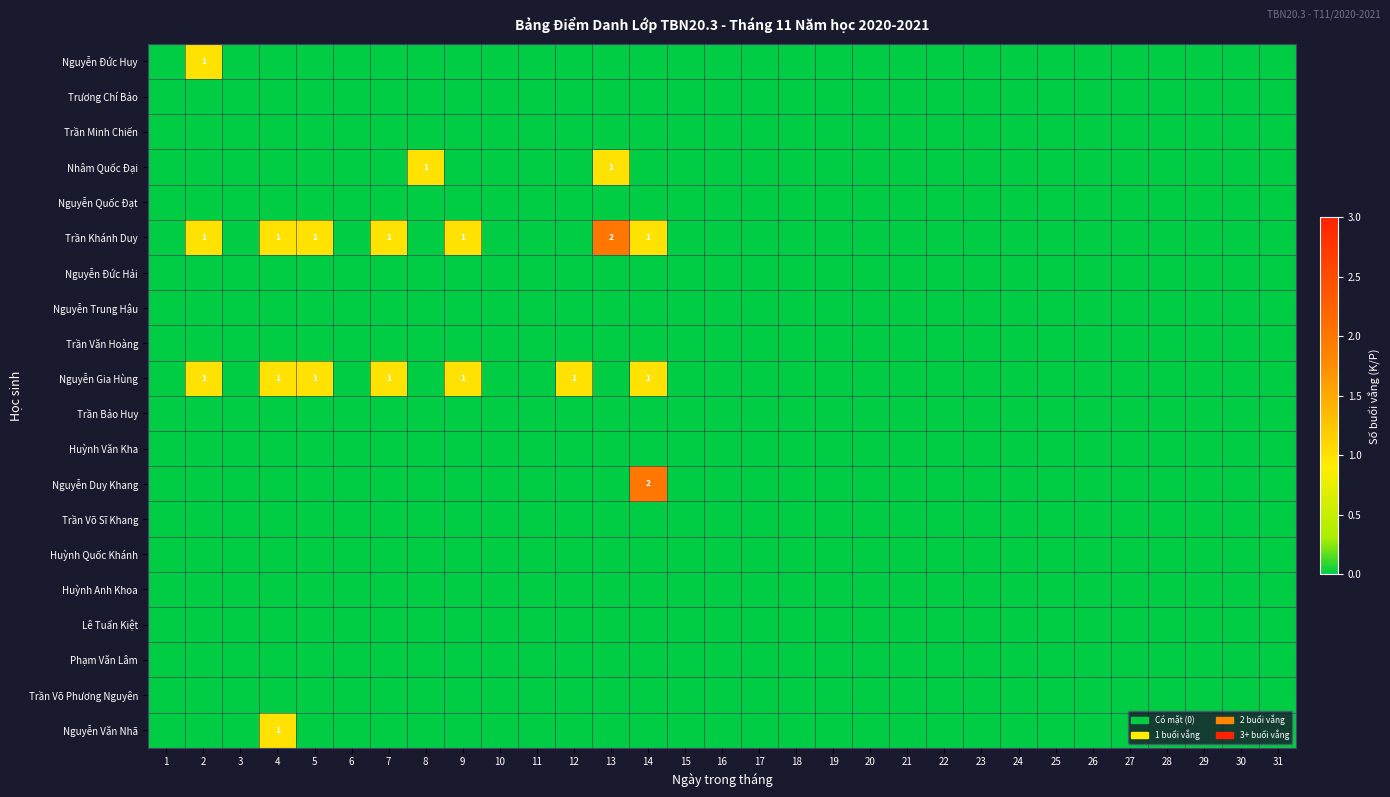

At which label is Trần Bảo Huy closest to 0?

1